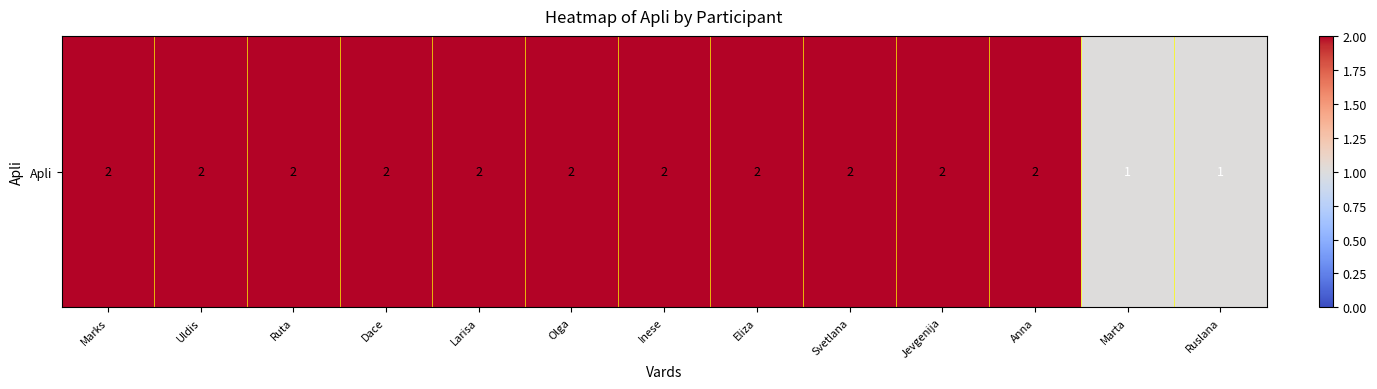

What is the smallest value displayed?

1